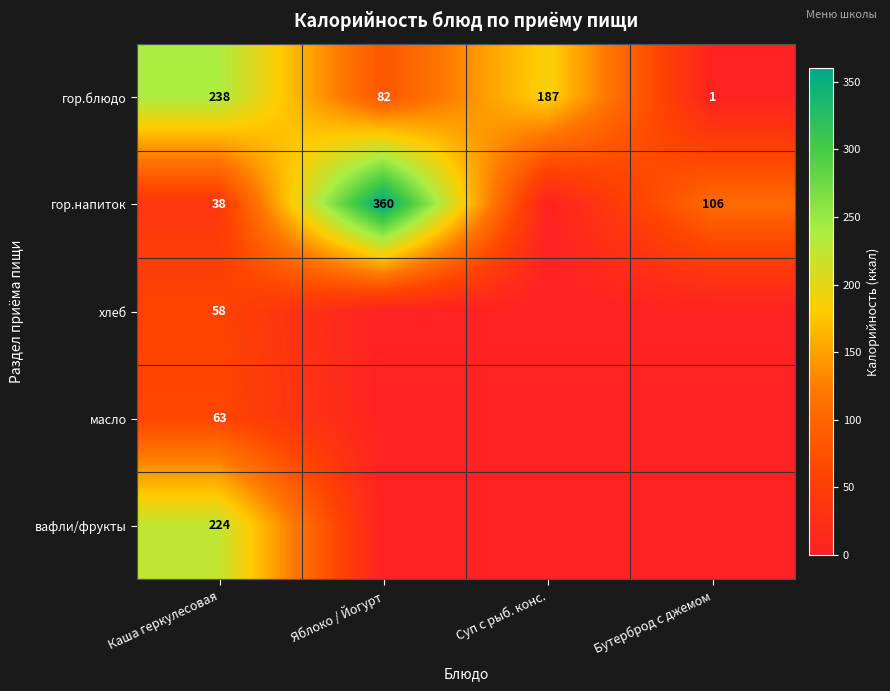

What is the difference between the second highest and minimum values in the гор.блюдо series?

186